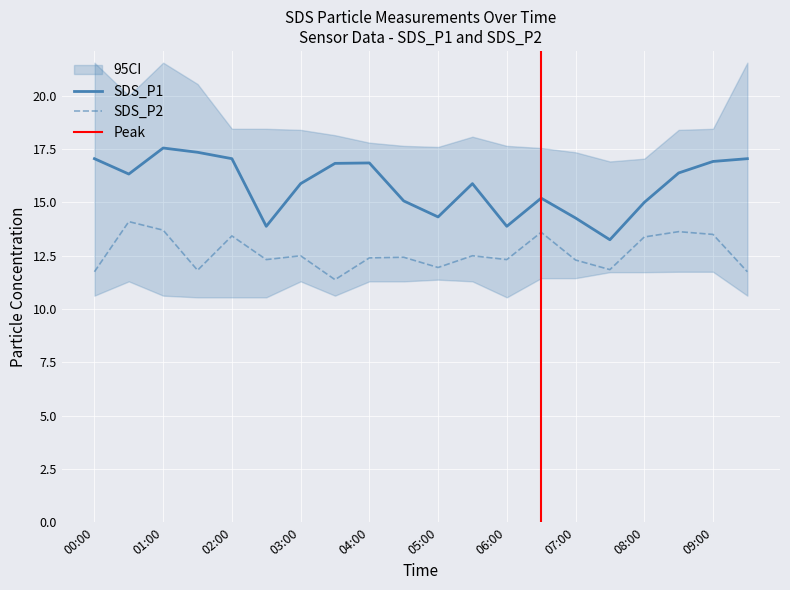

What is the label of the 8th point from the left?

03:30